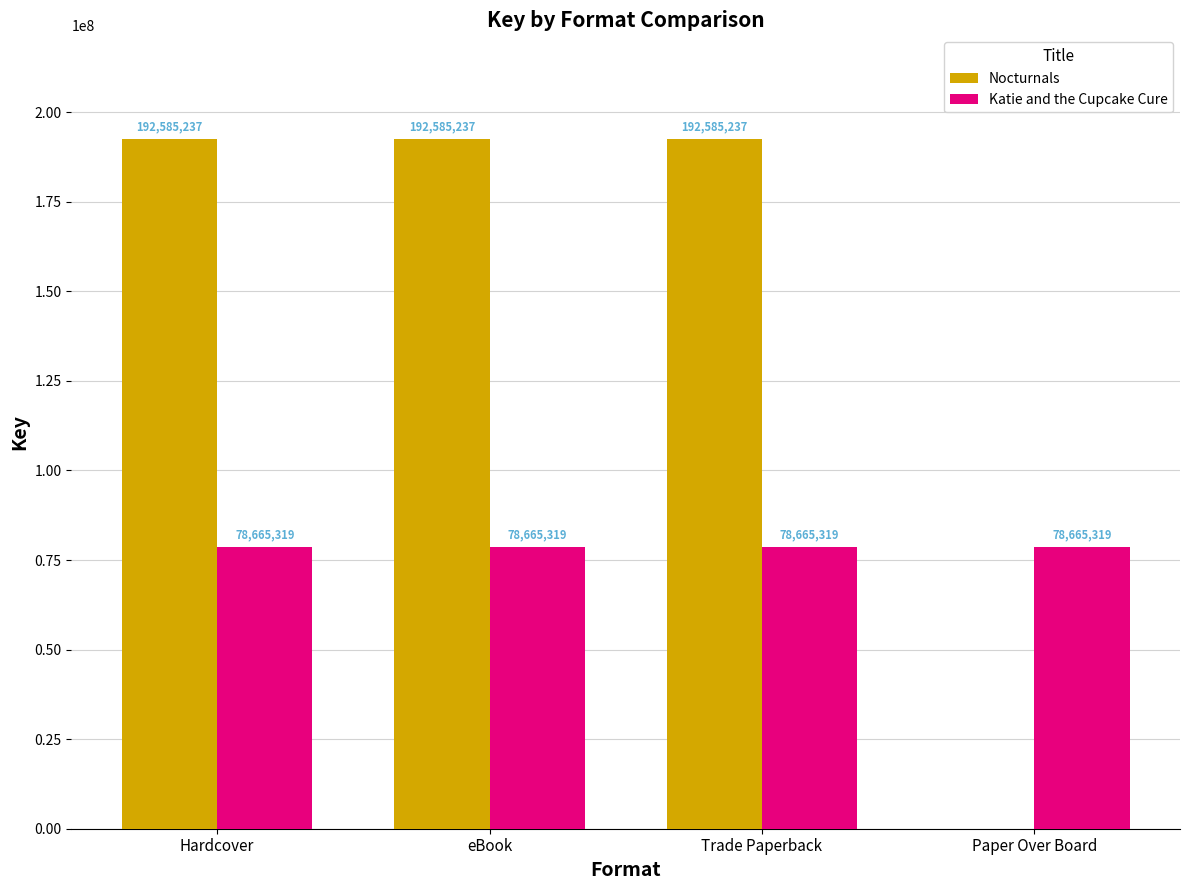

The Katie and the Cupcake Cure series shows 50634687 at eBook. True or false?

False